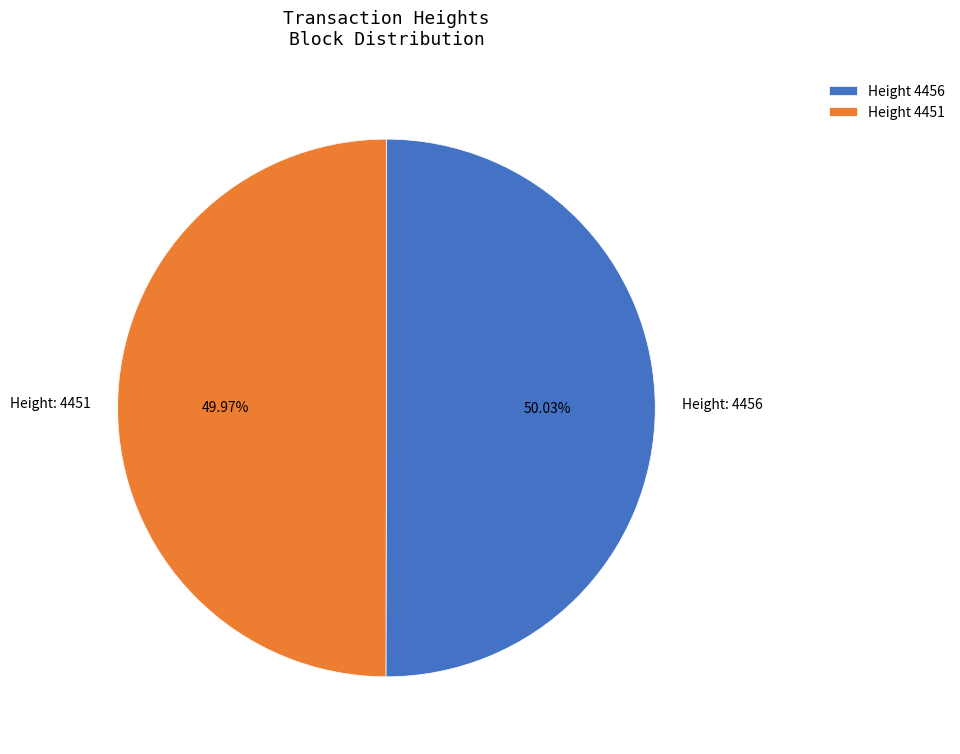

Count the number of slices in the pie.

2